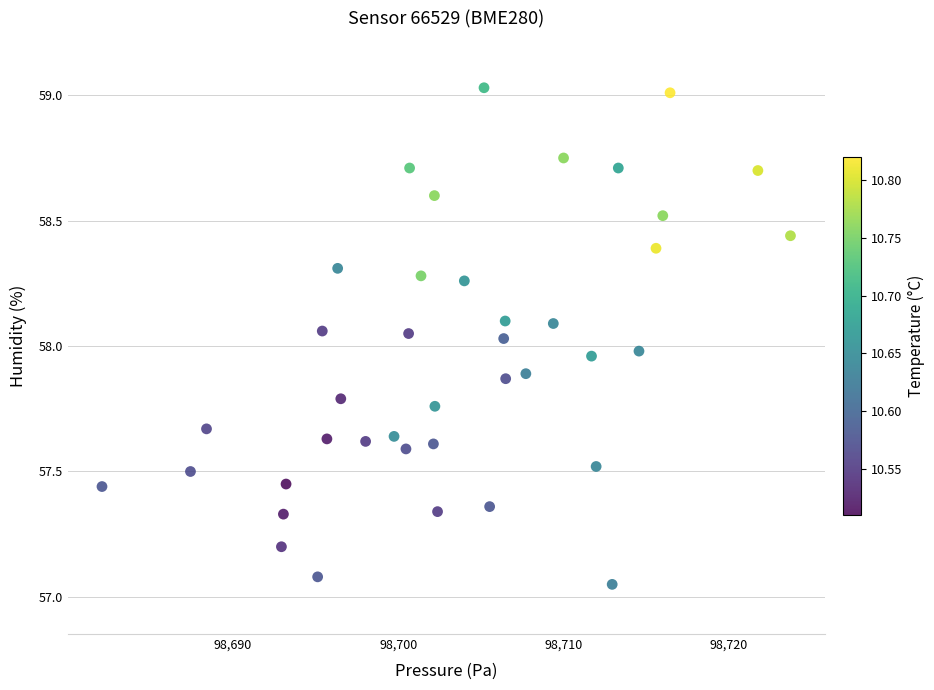

What is the range of X values (max minus min)?

41.6